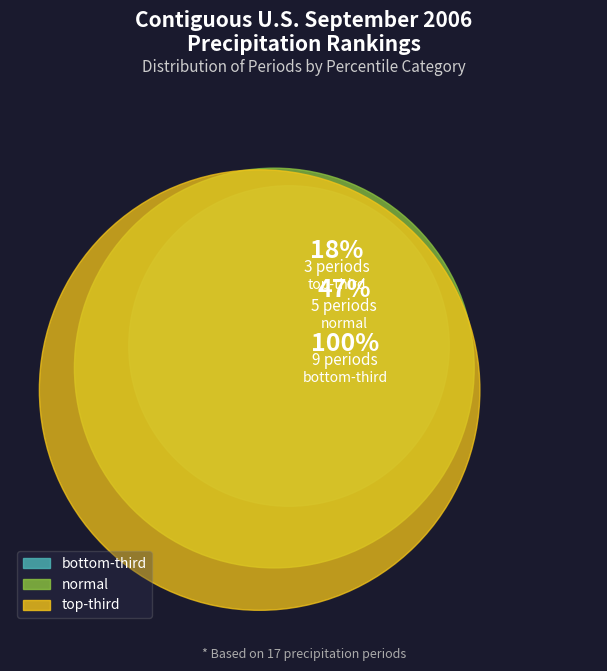

Which category has the biggest portion of the pie?

bottom-third